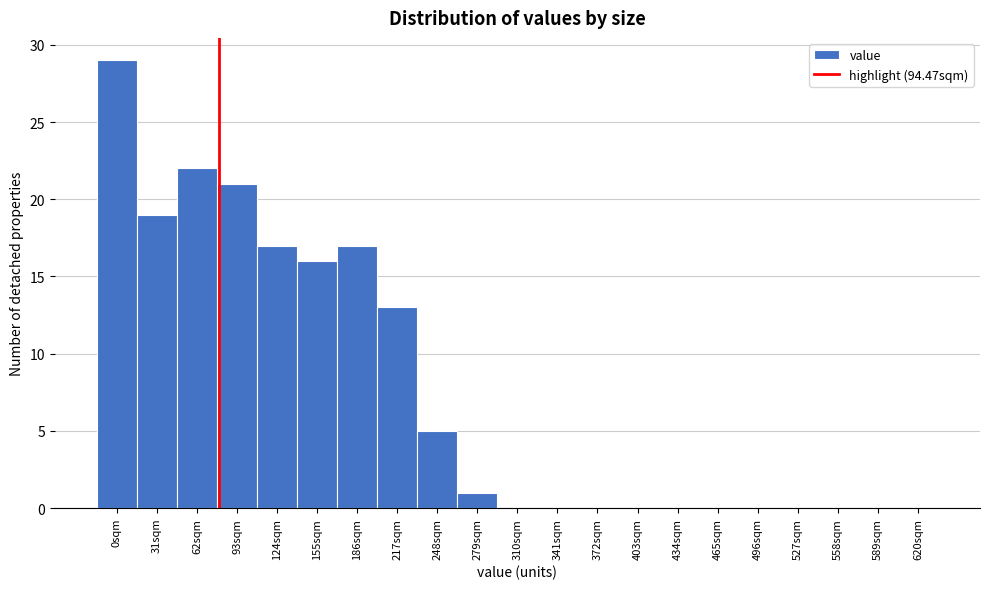

Reading left to right, transcribe all the data shown in this chart.

0sqm=29	31sqm=19	62sqm=22	93sqm=21	124sqm=17	155sqm=16	186sqm=17	217sqm=13	248sqm=5	279sqm=1	310sqm=0	341sqm=0	372sqm=0	403sqm=0	434sqm=0	465sqm=0	496sqm=0	527sqm=0	558sqm=0	589sqm=0	620sqm=0